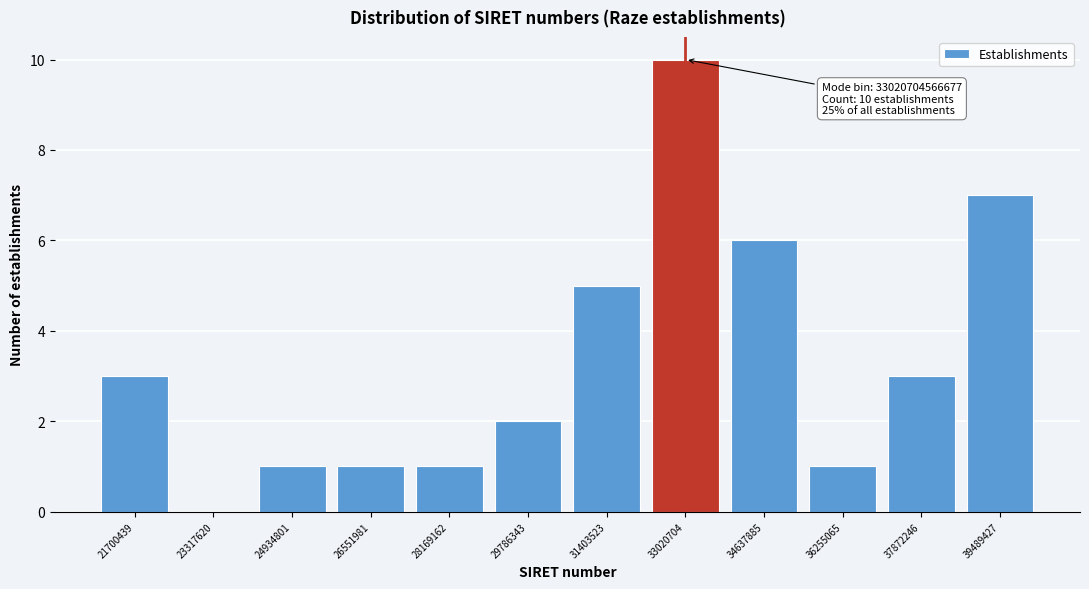

Reading left to right, list all the values displayed in this chart.

21700439=3	23317620=0	24934801=1	26551981=1	28169162=1	29786343=2	31403523=5	33020704=10	34637885=6	36255065=1	37872246=3	39489427=7